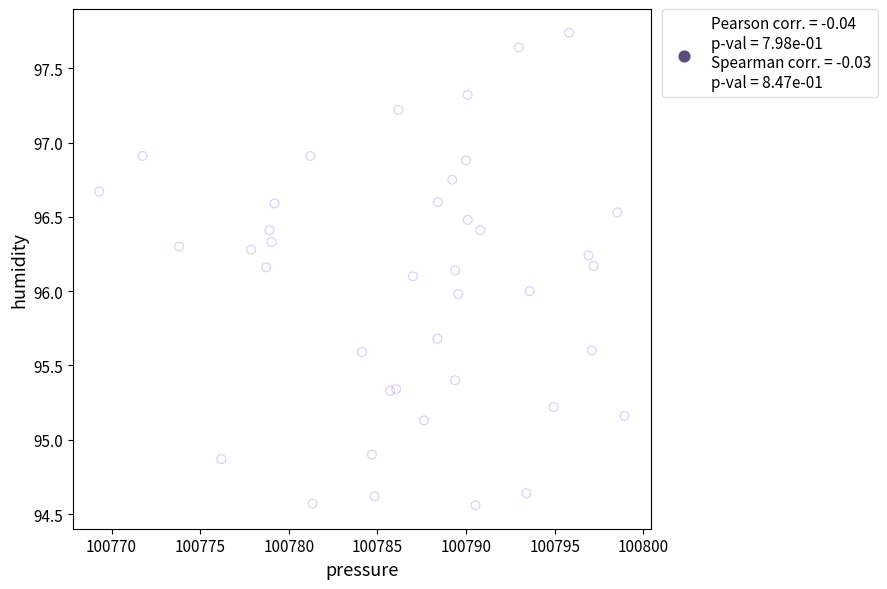

What is the range of Y values (max minus min)?

3.2